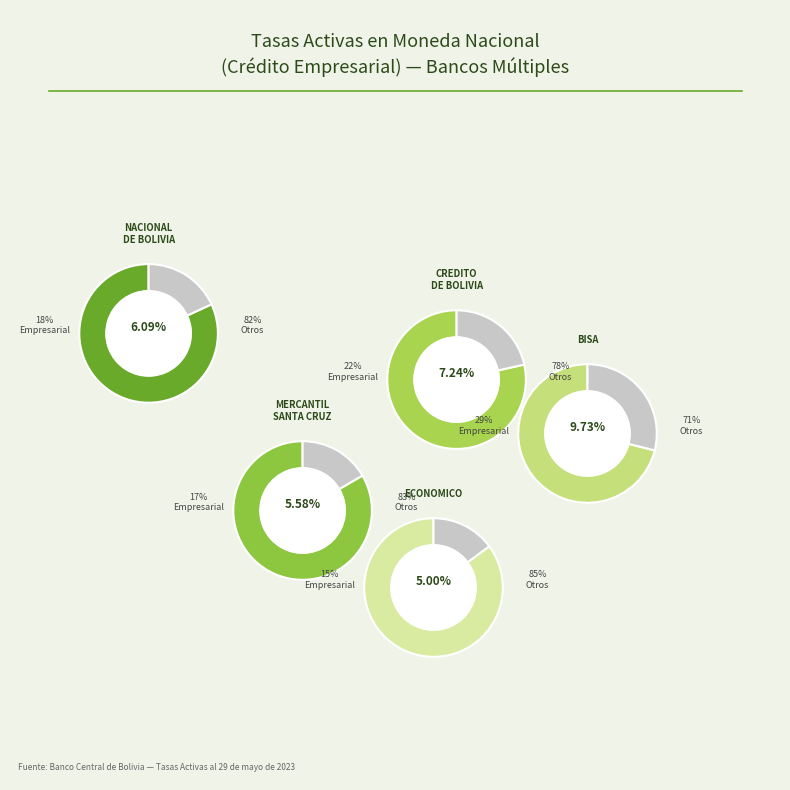

True or false: NACIONAL DE BOLIVIA accounts for 24% of the total.

False